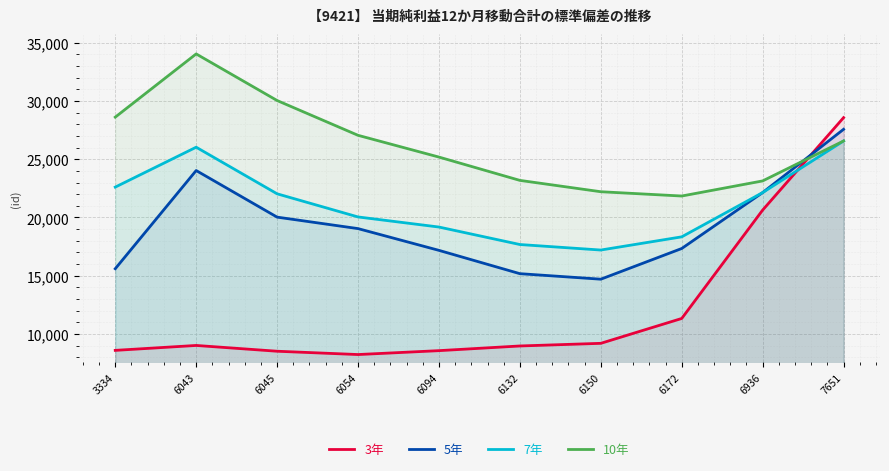

The 3年 series shows 11341 at 6172. True or false?

True